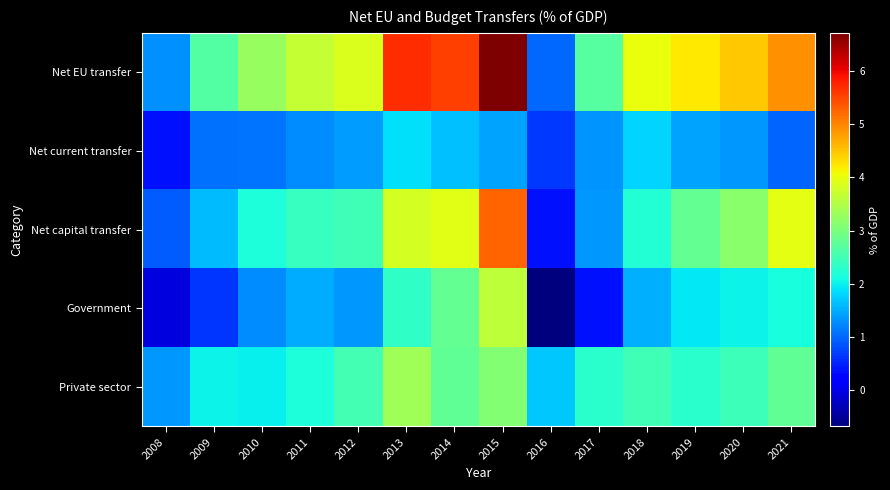

At which category is the sum across all series the highest?

2015